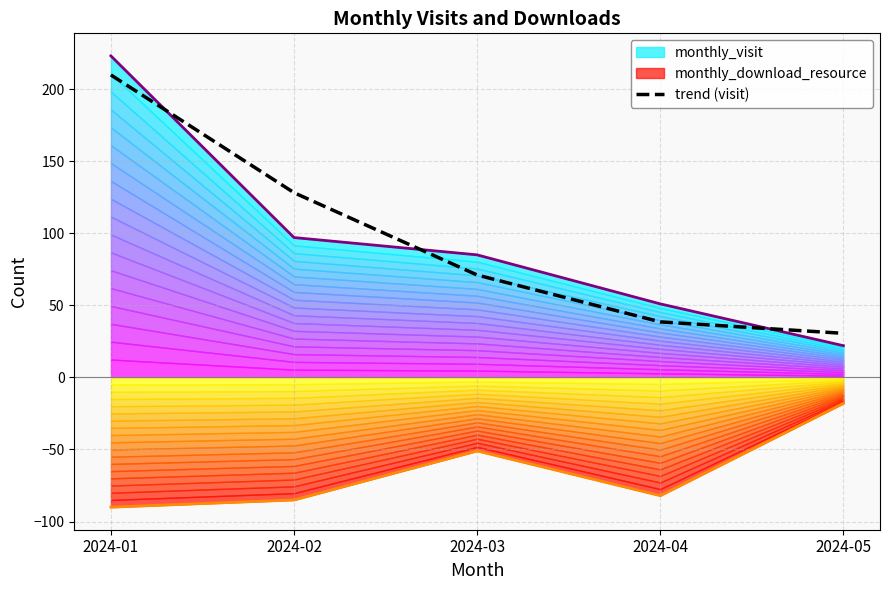

Reading left to right, what are all the values shown in this chart?

2024-01=209.8	2024-02=128.1	2024-03=71.0	2024-04=38.5	2024-05=30.6